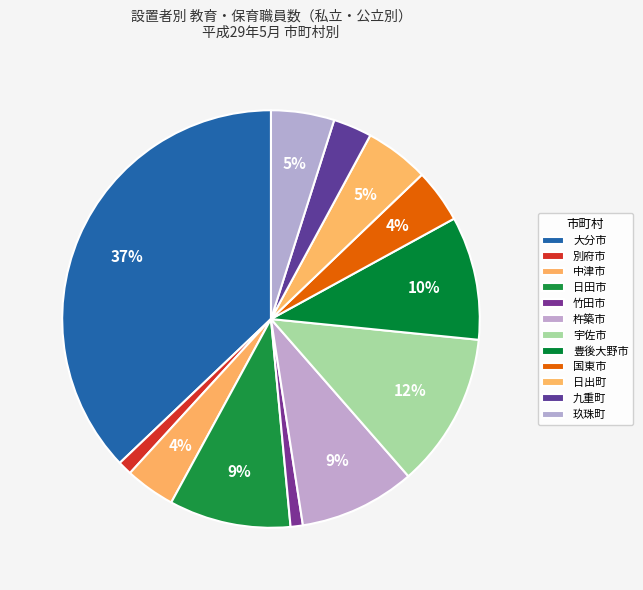

Rank the categories by value from lowest to highest.

竹田市, 別府市, 九重町, 中津市, 国東市, 玖珠町, 日出町, 杵築市, 日田市, 豊後大野市, 宇佐市, 大分市